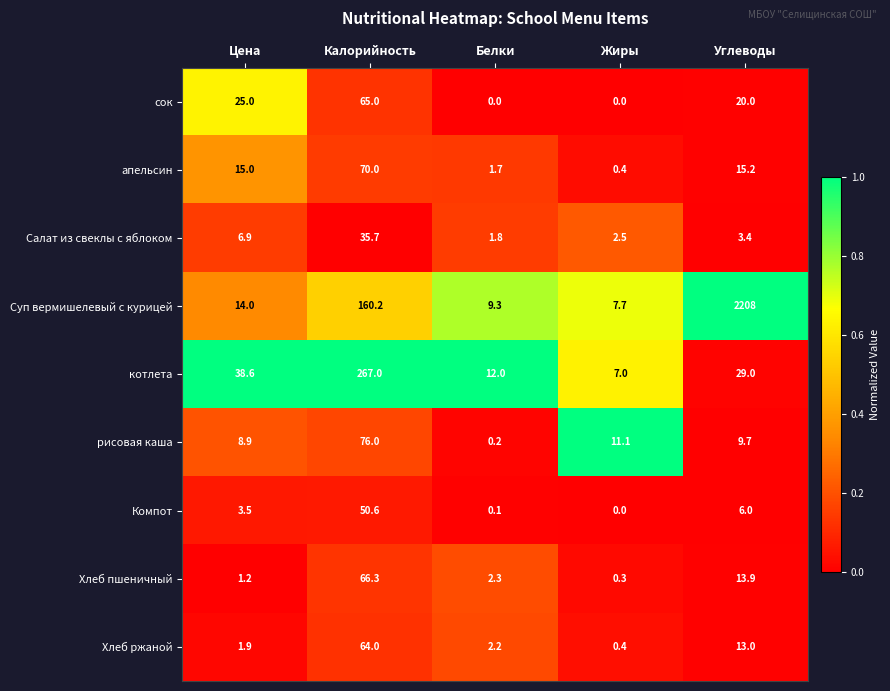

What is the maximum value shown in the chart?

2208.0